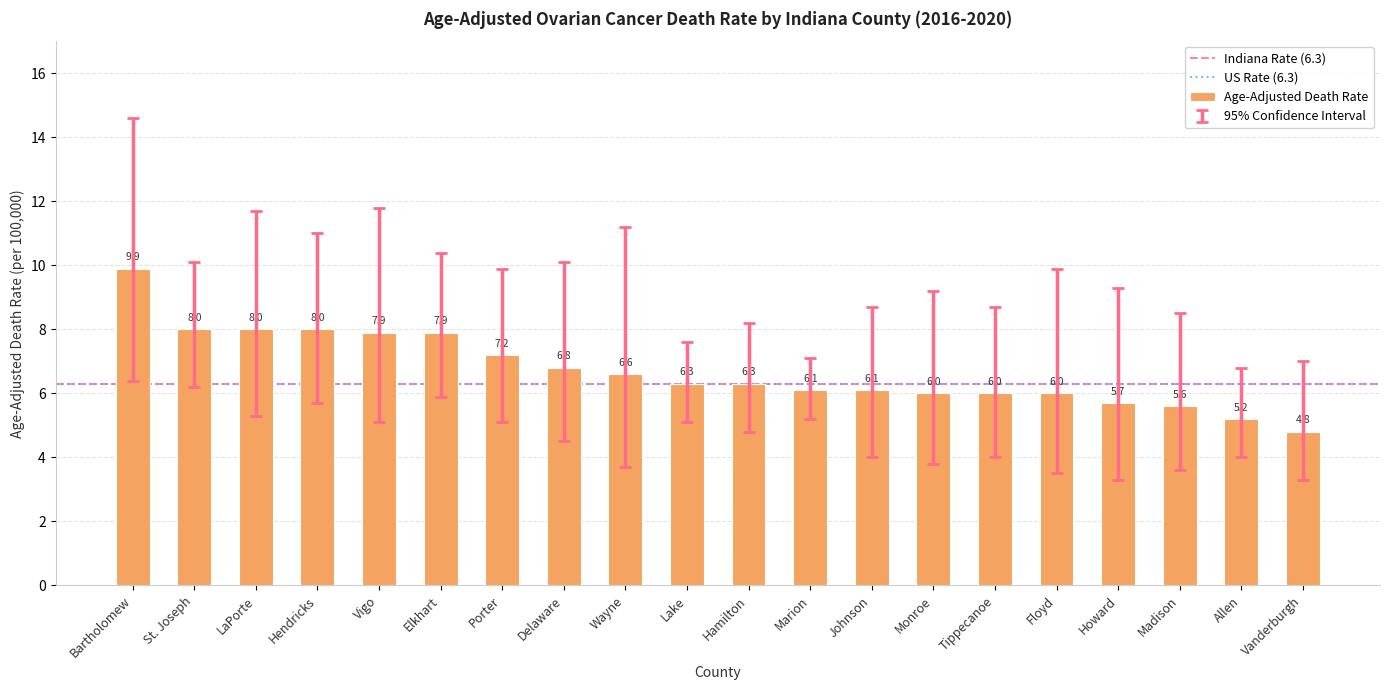

What is the difference between the maximum and minimum values?

5.1